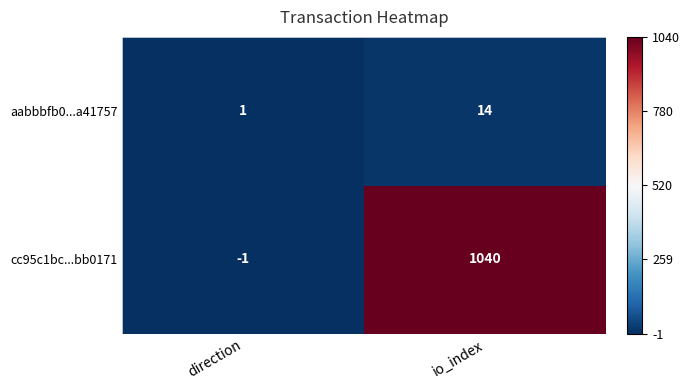

What is the smallest value displayed?

-1